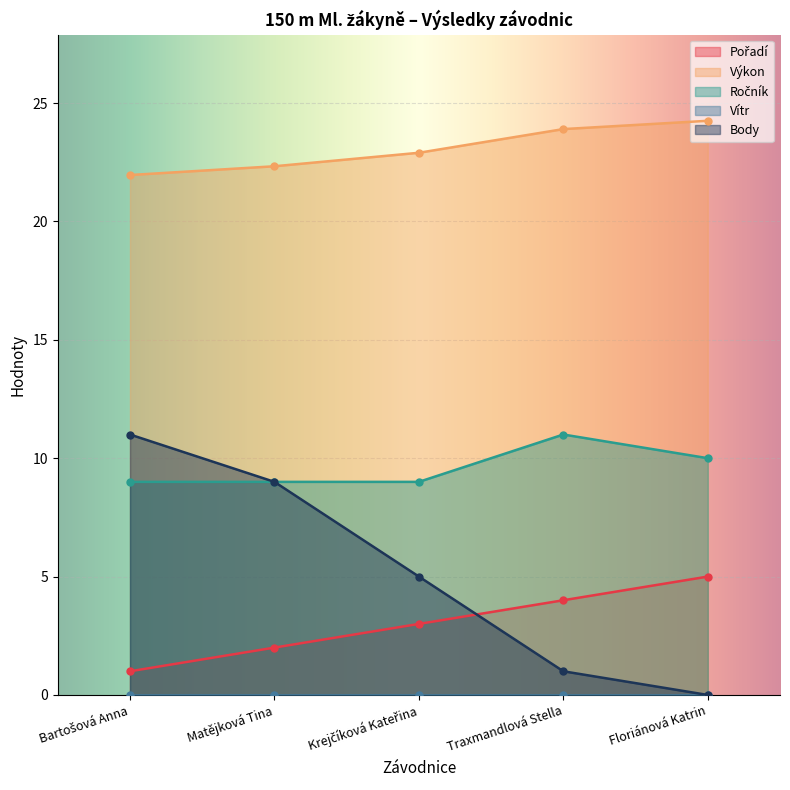

True or false: Pořadí and Výkon cross at least once.

False